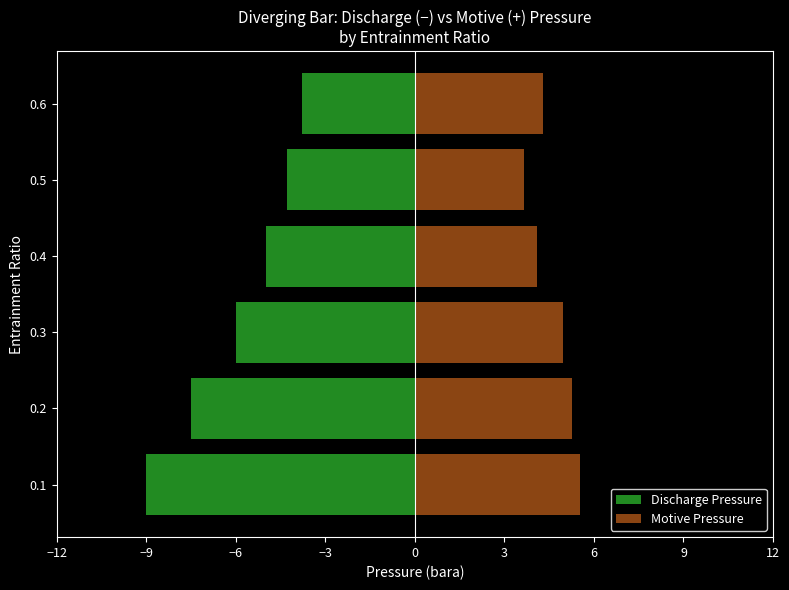

What is the difference between the maximum and minimum values in the Discharge Pressure series?

5.2